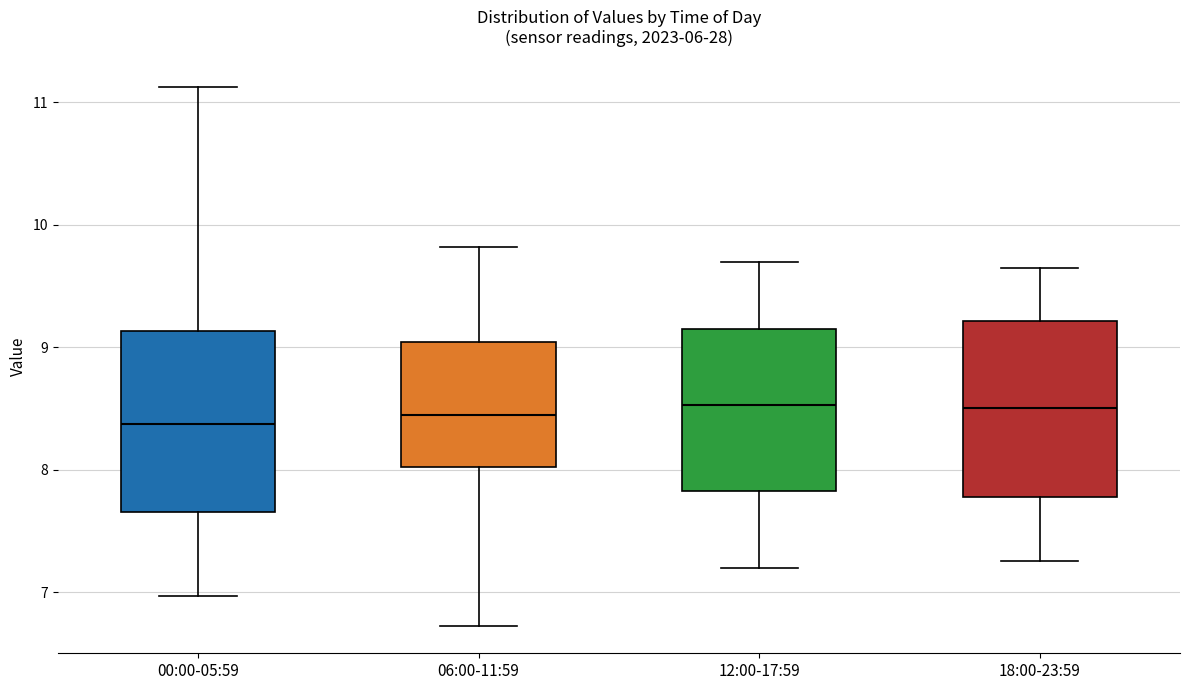

Reading left to right, transcribe this box plot: for each box, give where its median line is, the range the box spans, and where its two whiskers end, as read against the y-axis. The values are not printed on the chart, so give them approximately, as read against the axis.

00:00-05:59: median 8.4, box 7.7 to 9.1, whiskers 7.0 to 11.1
06:00-11:59: median 8.5, box 8.0 to 9.0, whiskers 6.7 to 9.8
12:00-17:59: median 8.5, box 7.8 to 9.2, whiskers 7.2 to 9.7
18:00-23:59: median 8.5, box 7.8 to 9.2, whiskers 7.3 to 9.7